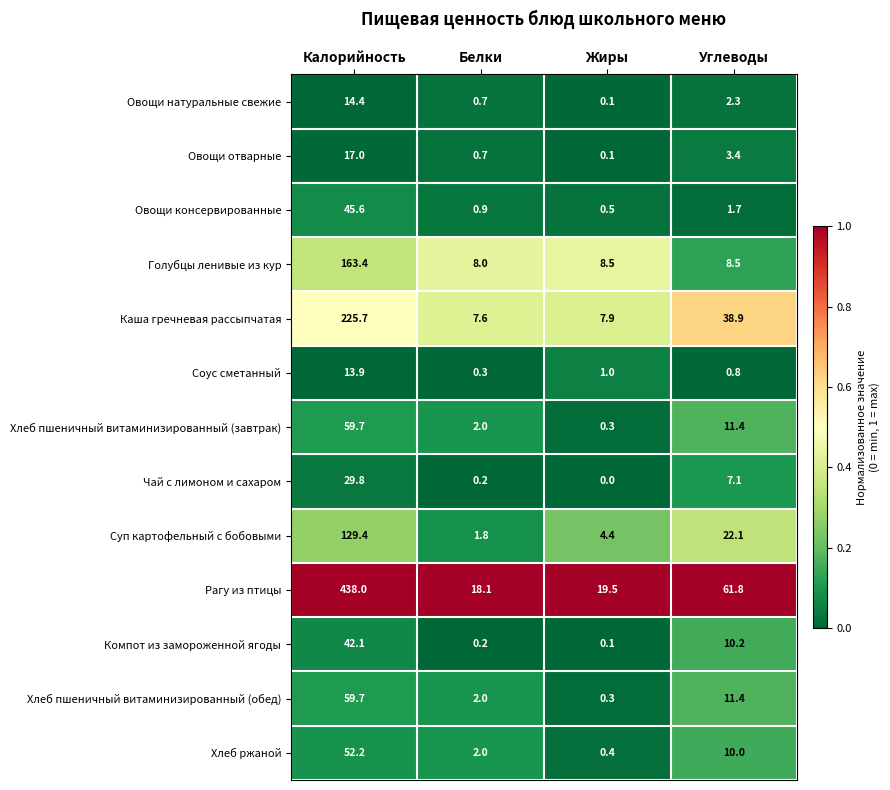

Rank the categories by Овощи отварные value from lowest to highest.

Жиры, Белки, Углеводы, Калорийность